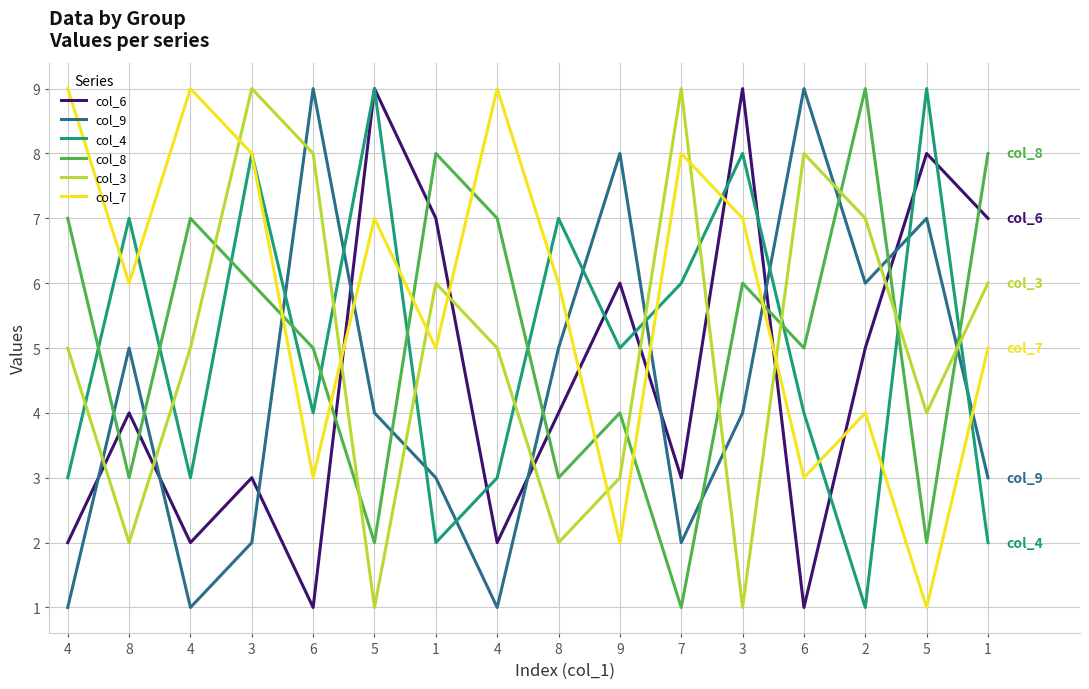

Does the chart display data point markers on the line(s)?

No